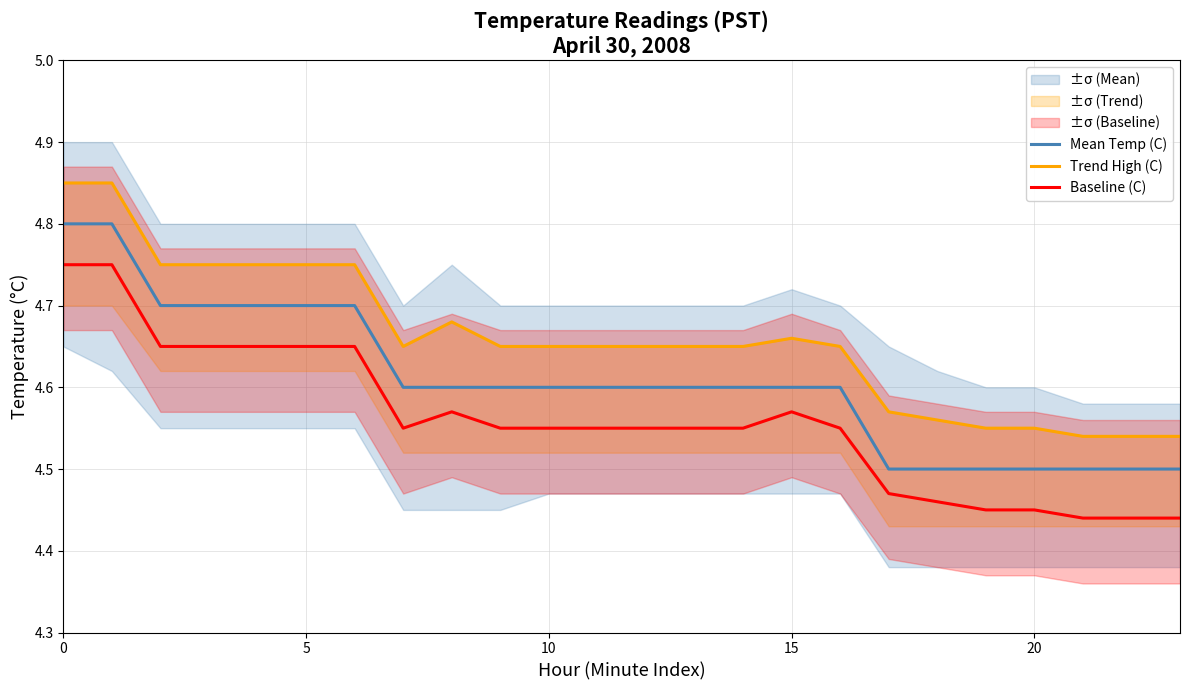

True or false: Baseline (C) and Mean Temp (C) intersect in this chart.

False